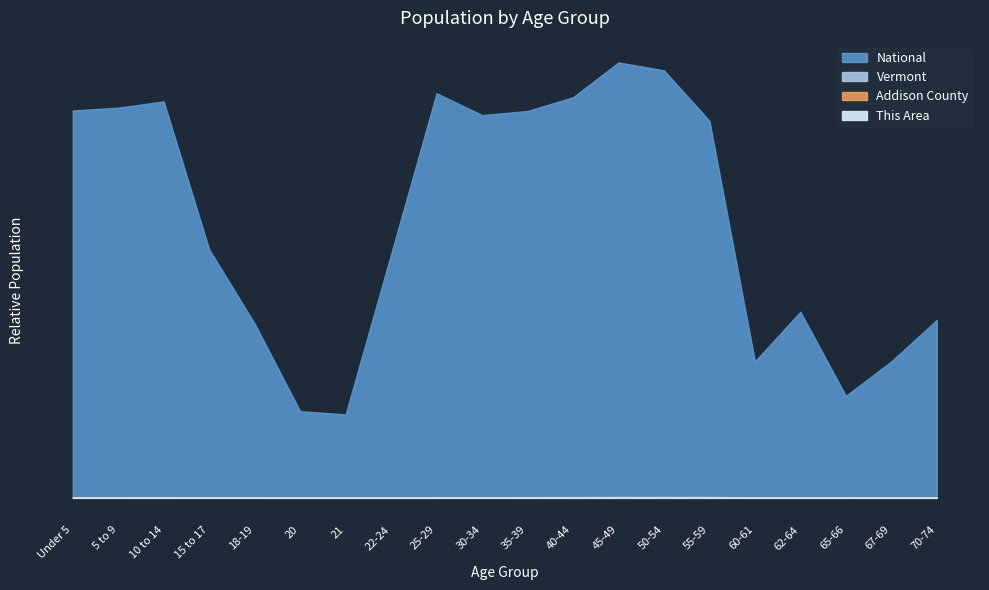

Rank the series by their maximum value, from highest to lowest.

National, Vermont, Addison County, This Area